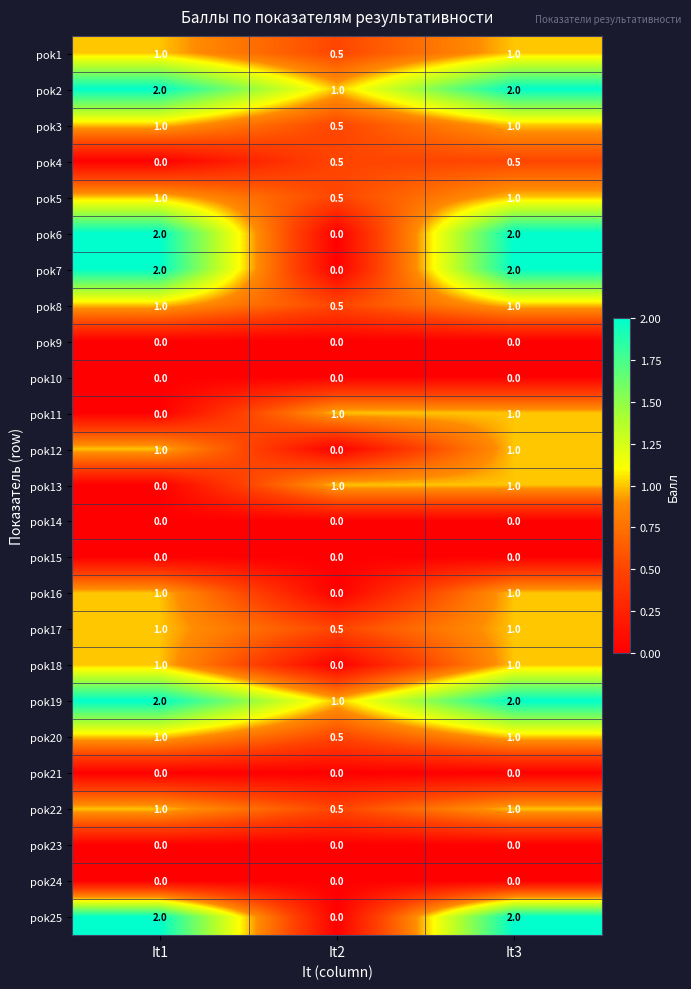

What is the average value of the pok3 series?

0.8